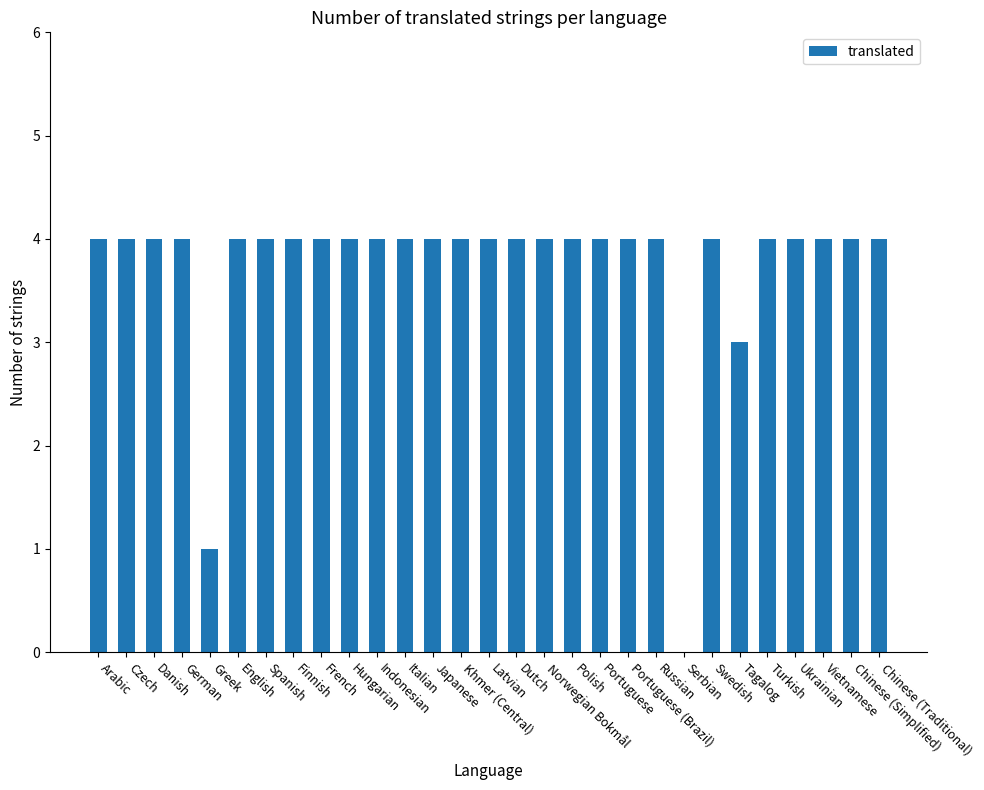

What is the sum of all values?

108